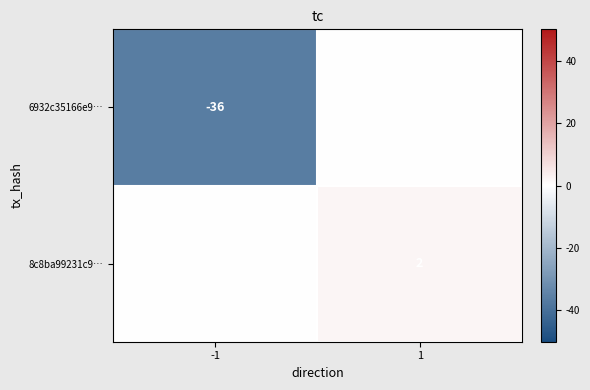

At which category is the sum across all series the highest?

1